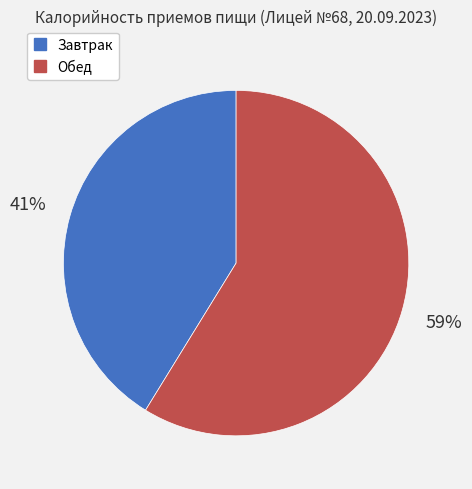

Combined, do Обед and Завтрак account for over 50%?

Yes